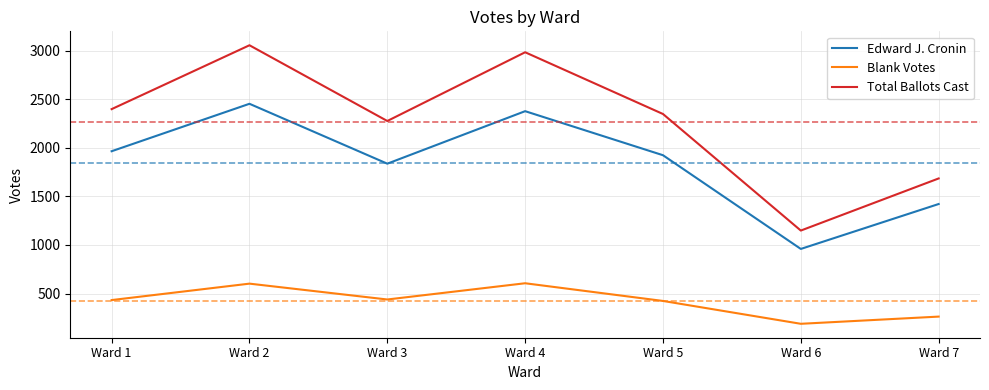

Which series has the largest range (max minus min)?

Total Ballots Cast